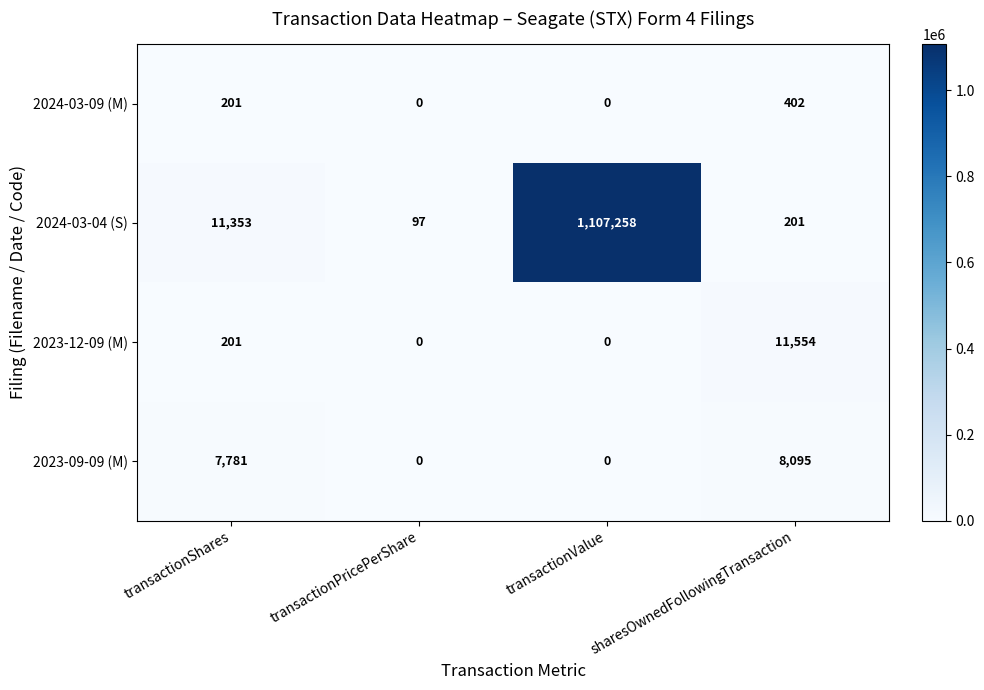

Where is 2023-09-09 (M) nearest to the value 4047?

transactionShares